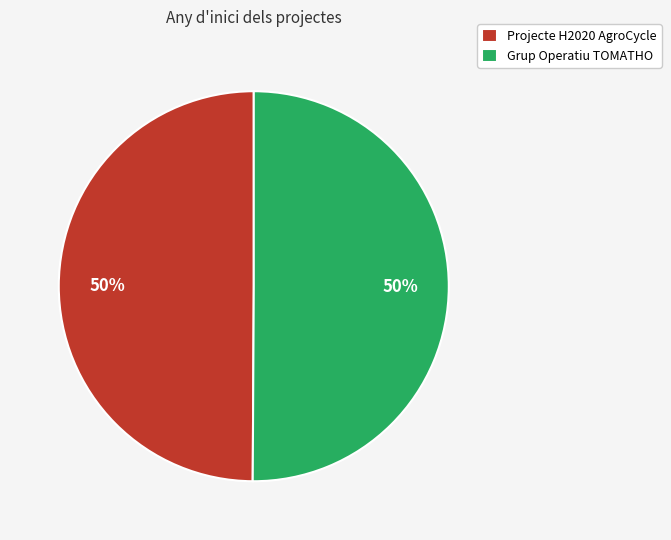

How many segments does this pie chart have?

2